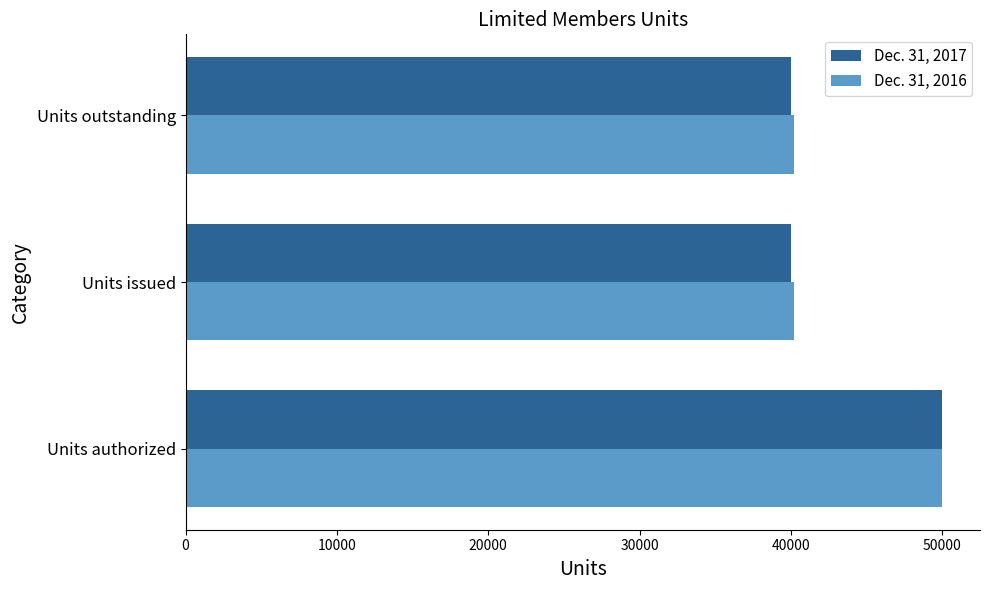

What is the difference between the maximum and minimum values in the Dec. 31, 2016 series?

9783